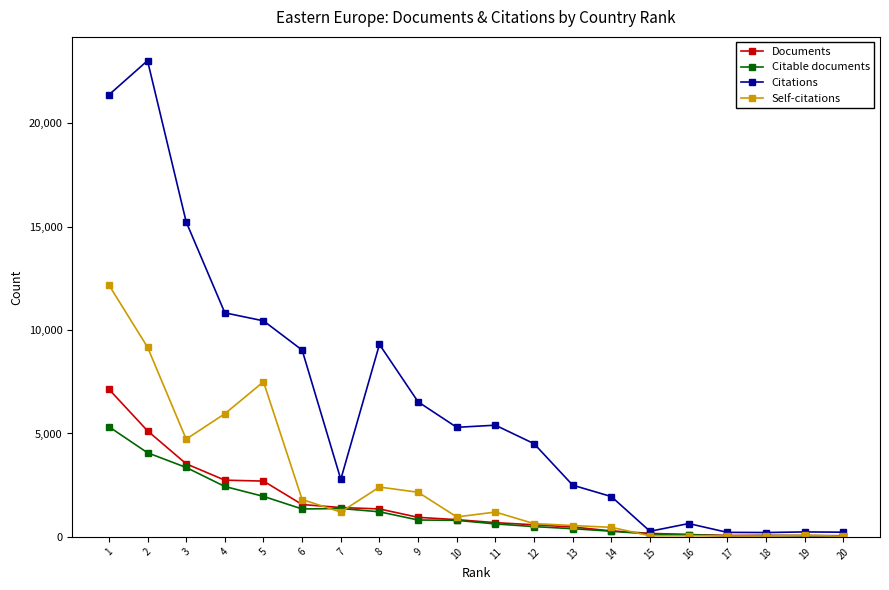

What is the total value across all series at 13?

3922